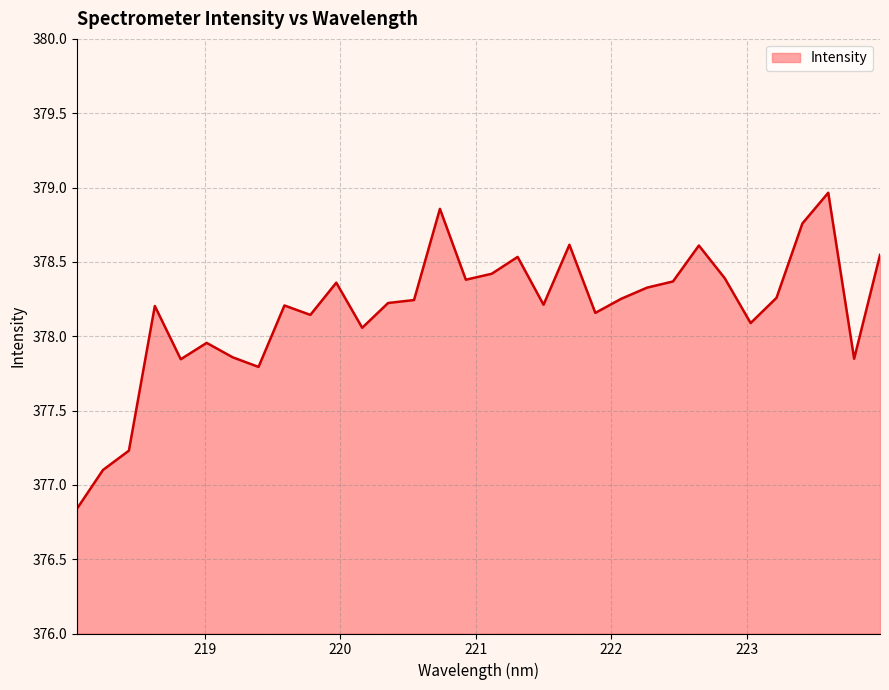

What is the greatest value displayed?

379.0